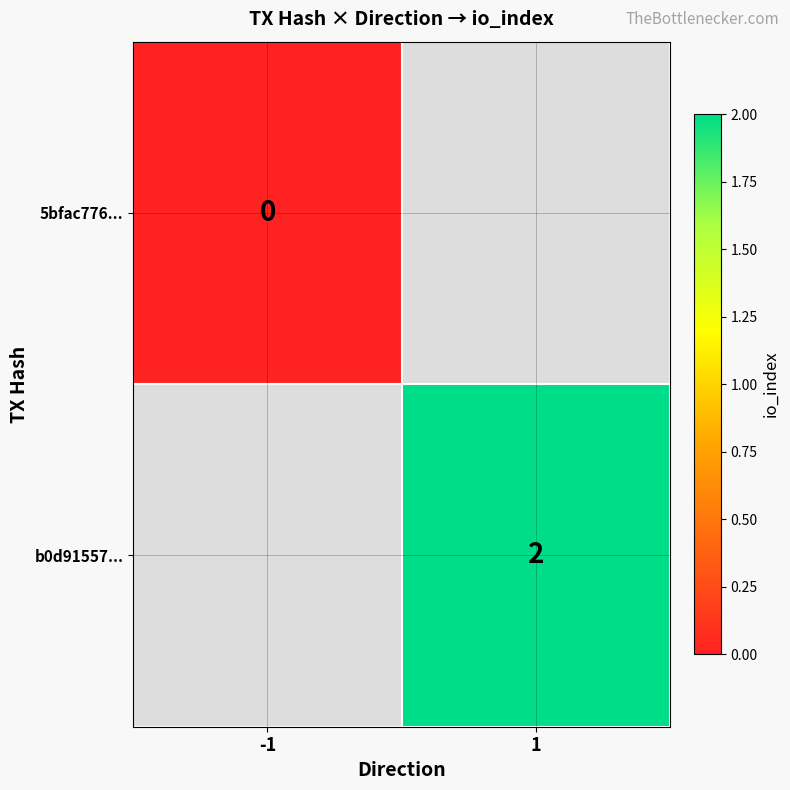

The value of b0d91557... at 1 is 3. True or false?

False